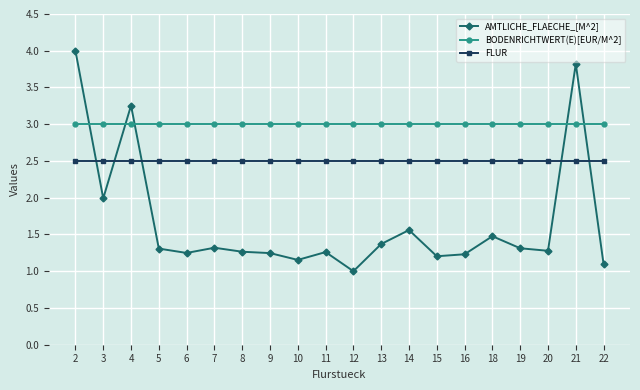

The value of BODENRICHTWERT(E)[EUR/M^2] at 12 is 4.5. True or false?

False